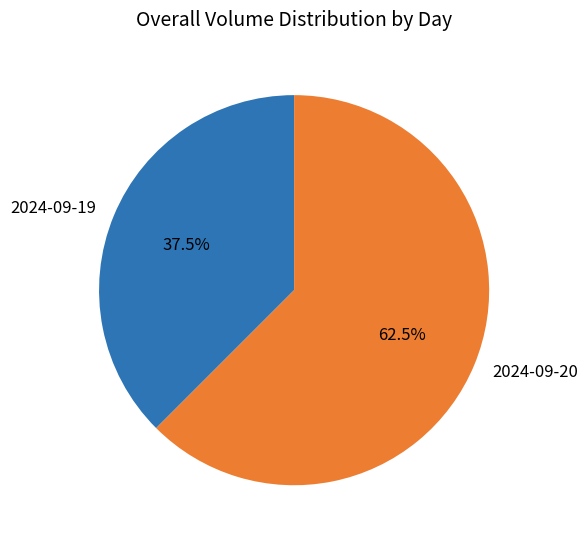

Combined, do 2024-09-19 and 2024-09-20 account for over 50%?

Yes